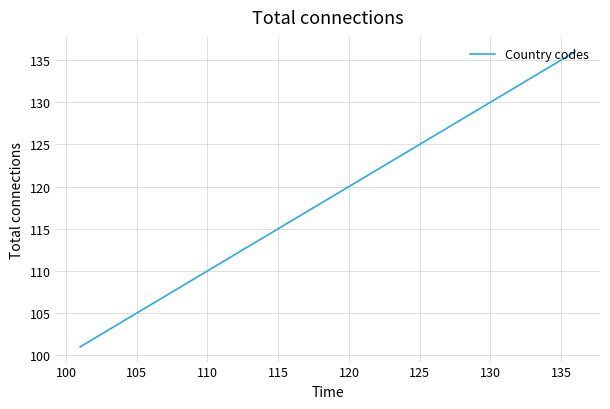

What is the maximum value shown in the chart?

136